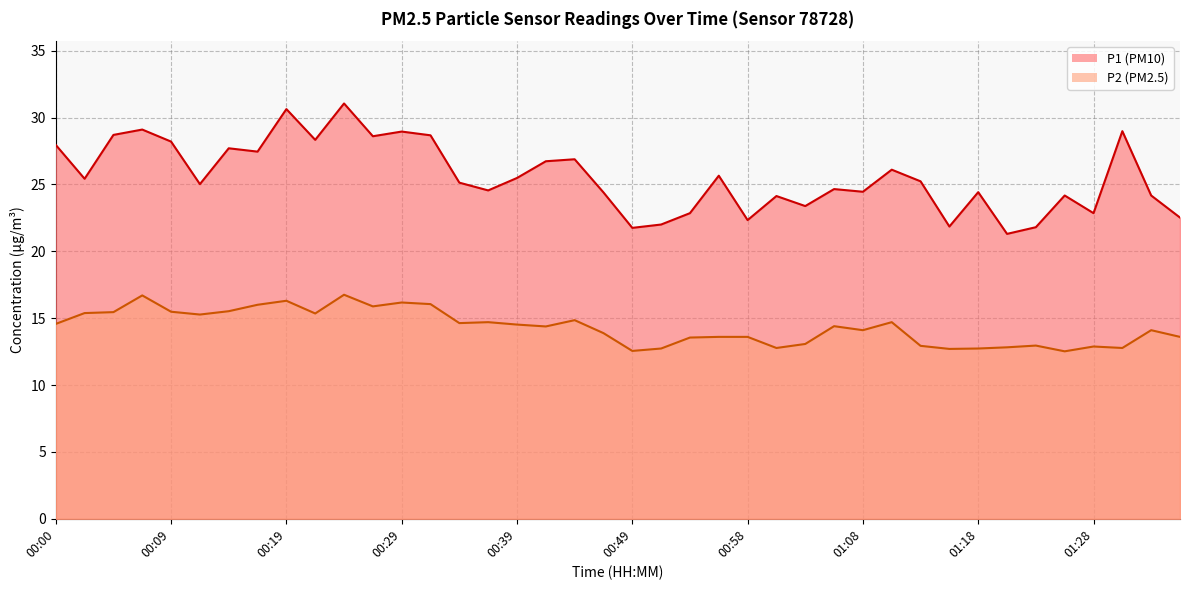

What is the sum of all P1 values?

1023.5